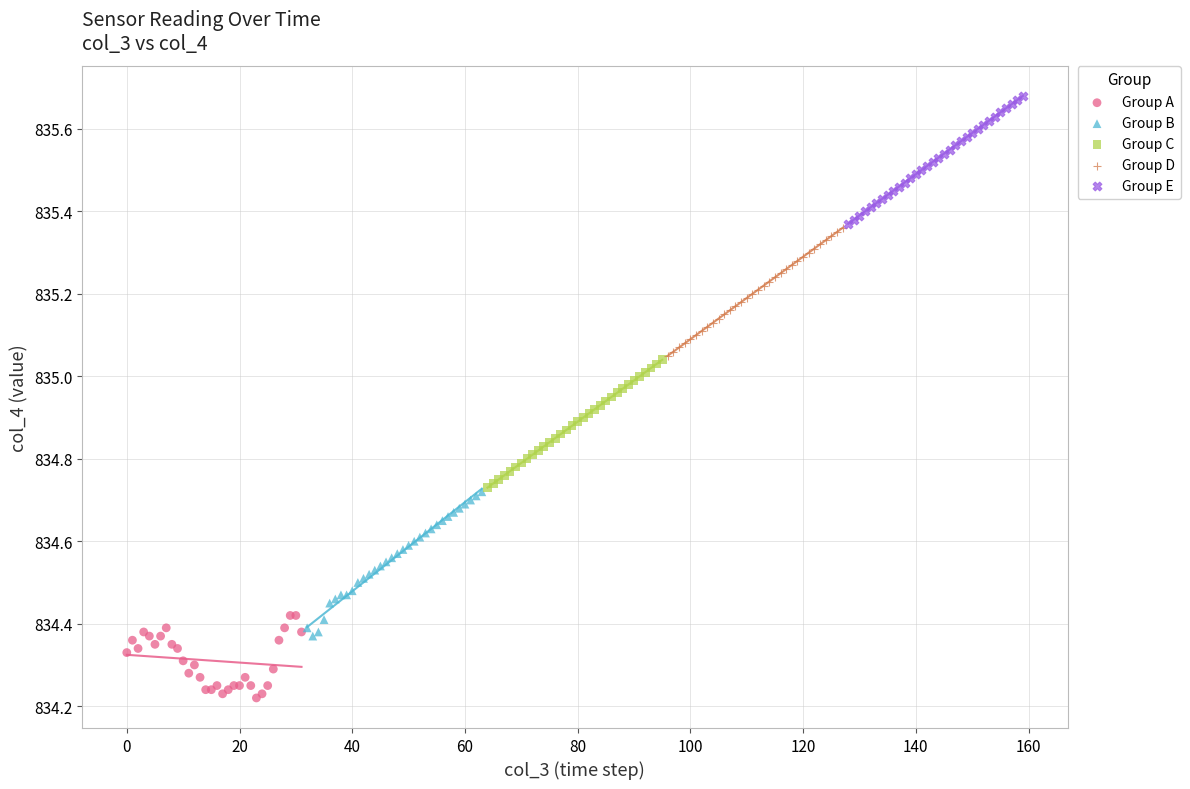

Which series contains the lowest Y value?

Group A